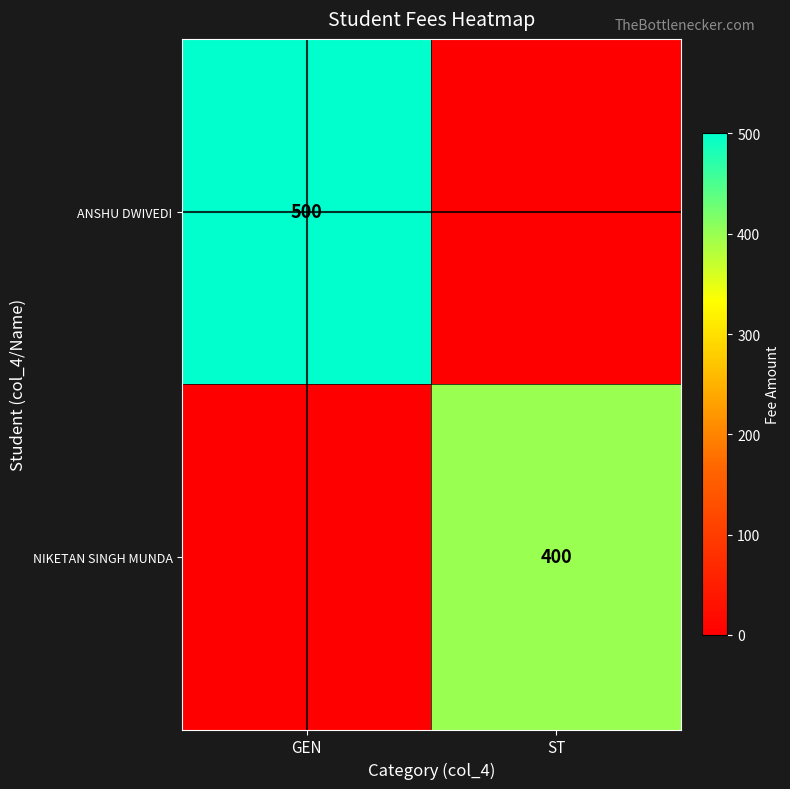

True or false: NIKETAN SINGH MUNDA has a value of 167 at ST.

False